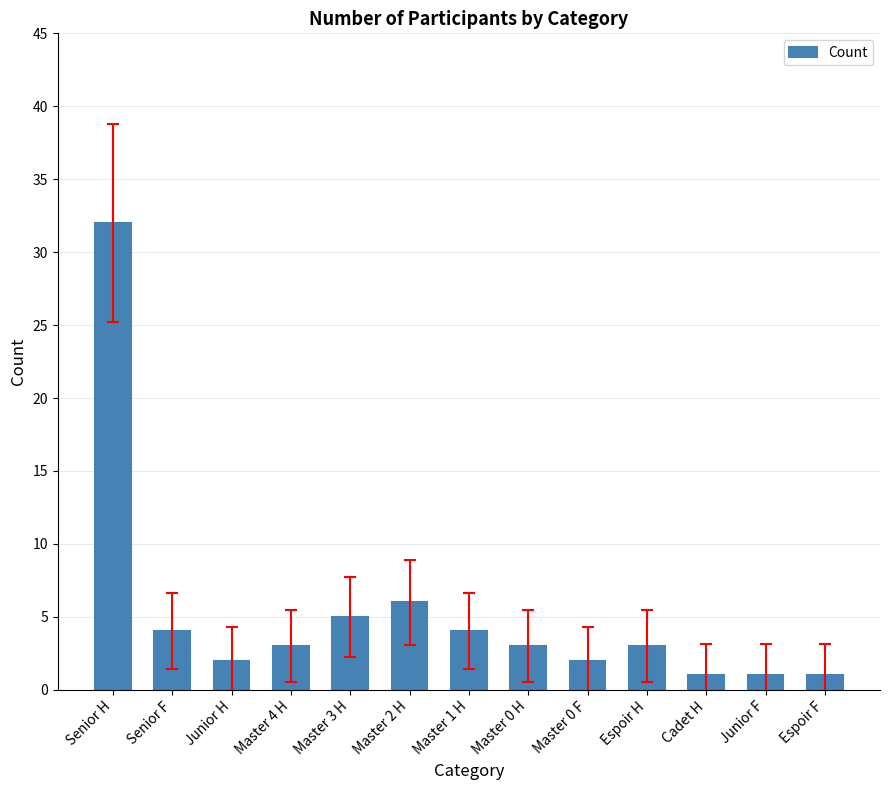

Reading left to right, transcribe all the data shown in this chart.

32	4	2	3	5	6	4	3	2	3	1	1	1